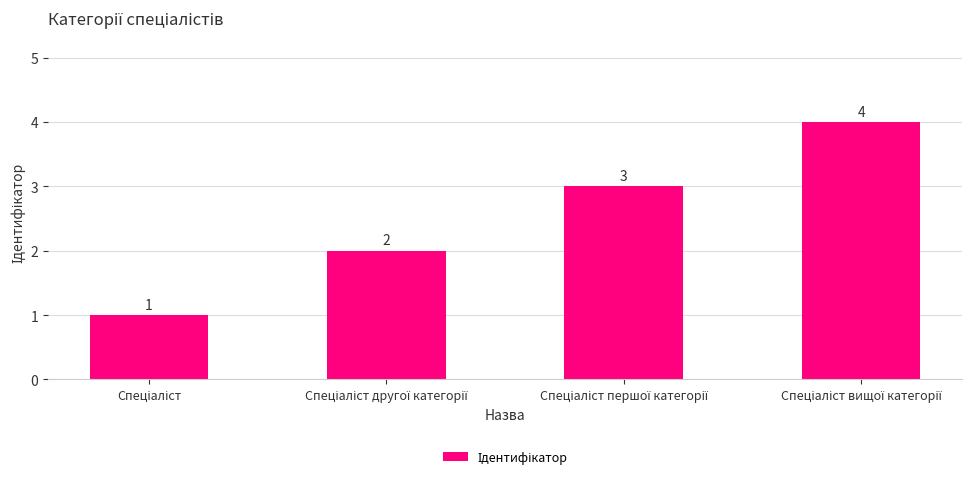

Reading right to left, what are all the values shown in this chart?

4	3	2	1